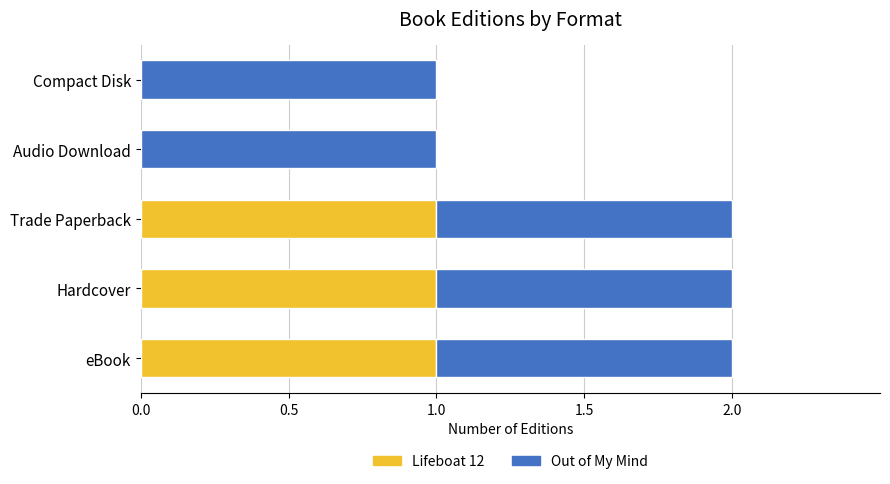

Count the Lifeboat 12 values in the range 0 to 1.

5